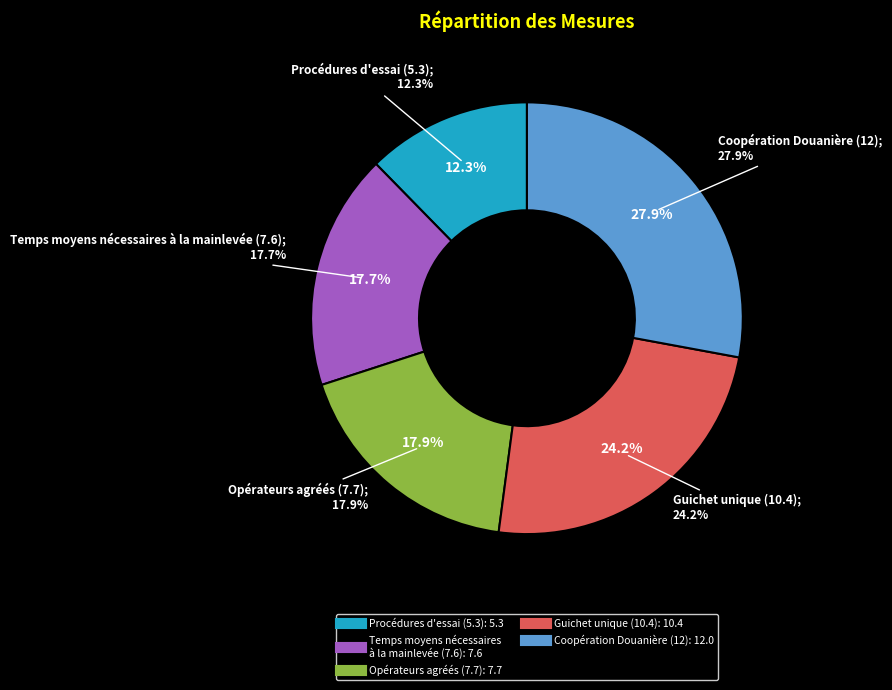

The Guichet unique (10.4) slice represents 24% of the pie. True or false?

True